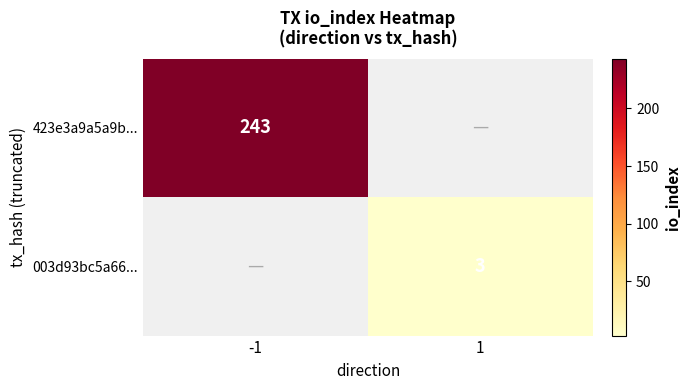

Which category has the highest value across all series?

-1